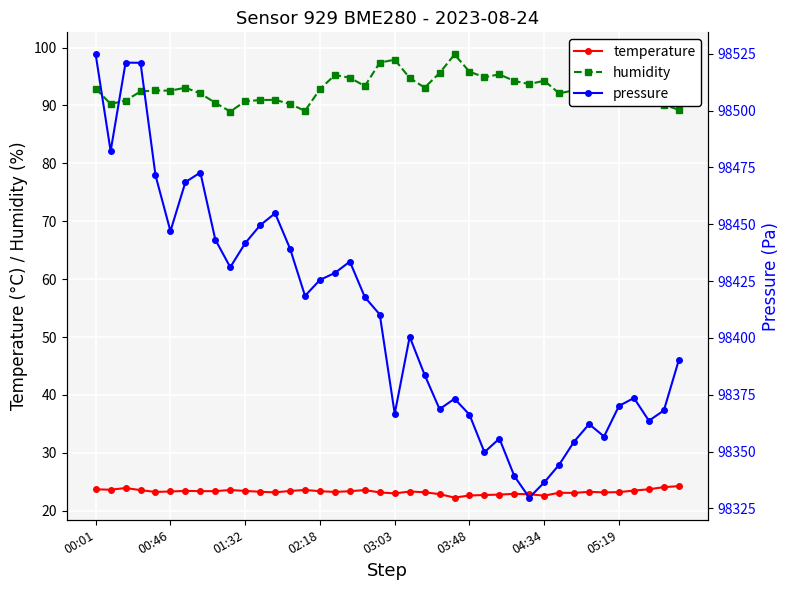

What are all the series names shown in the legend?

temperature, humidity, pressure